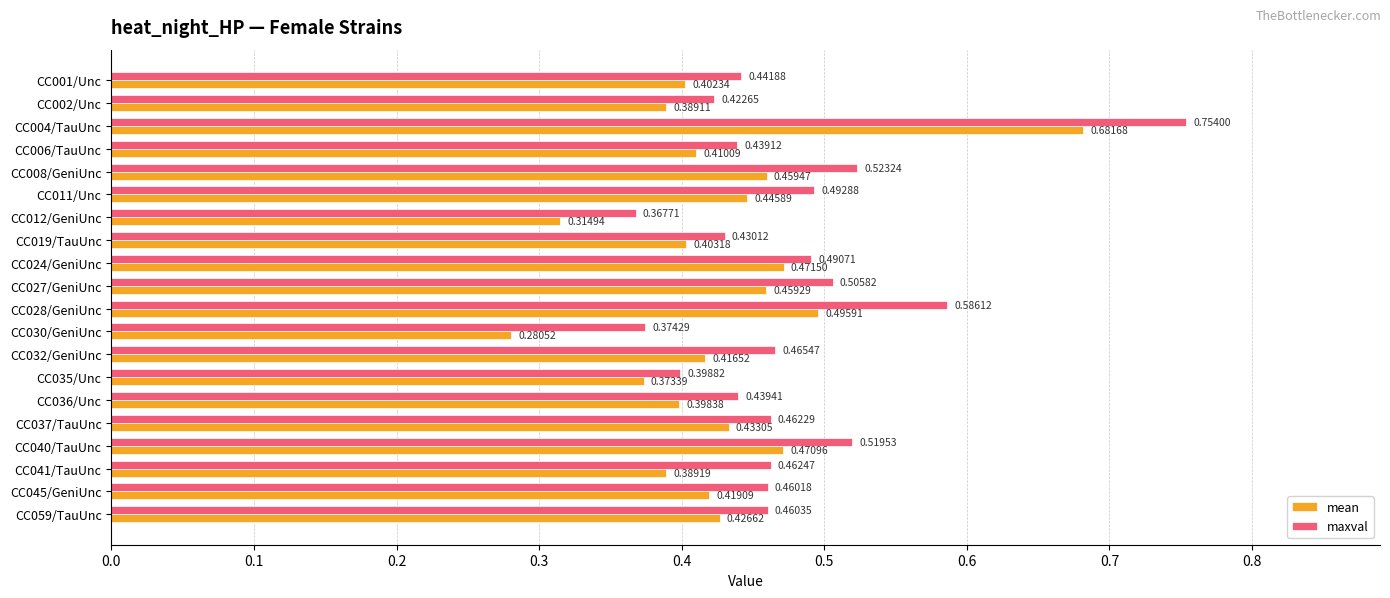

Which series has the largest range (max minus min)?

mean